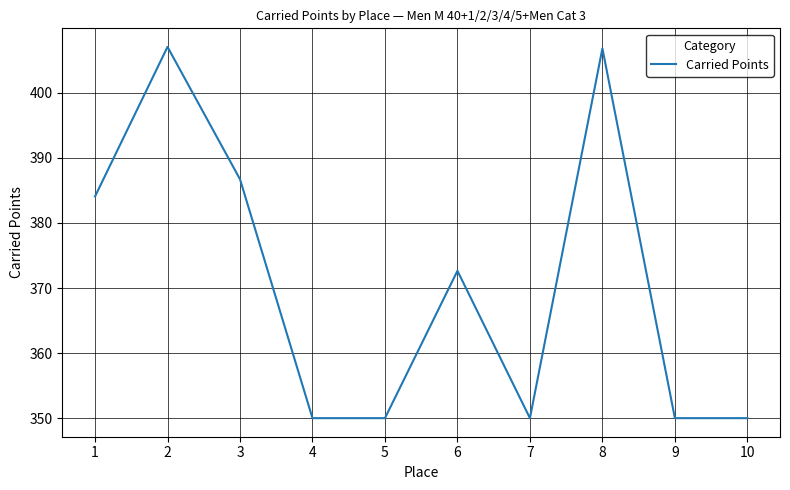

True or false: the data shows 350.0 at 5.

True